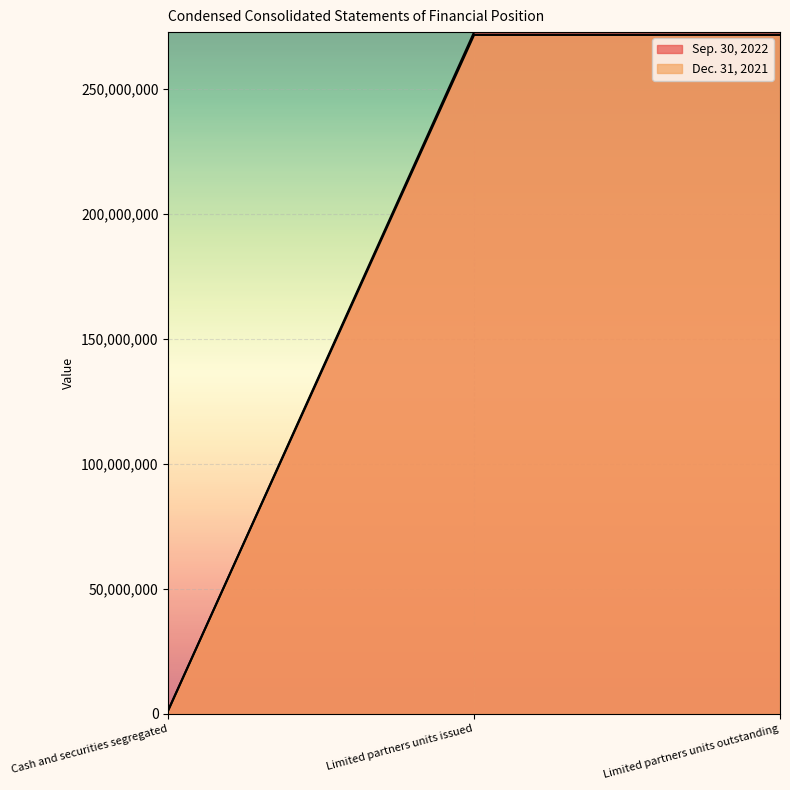

How many Dec. 31, 2021 values are between 1503554 and 271453043?

3